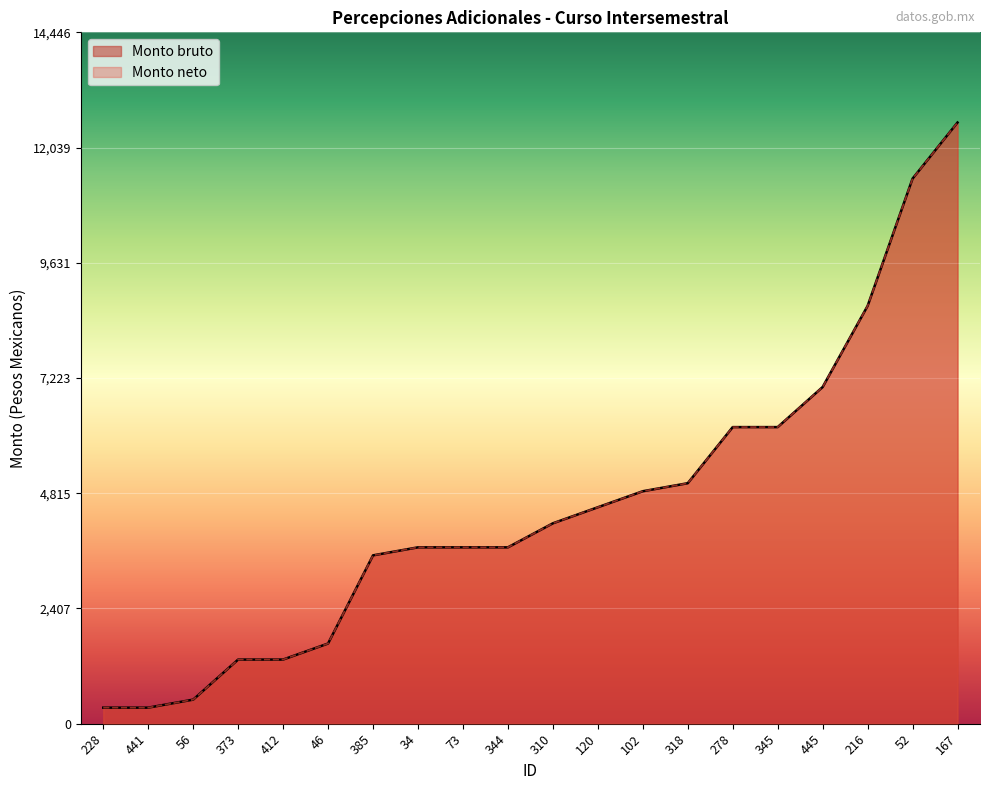

How many data points in Monto bruto are less than 4187?

10